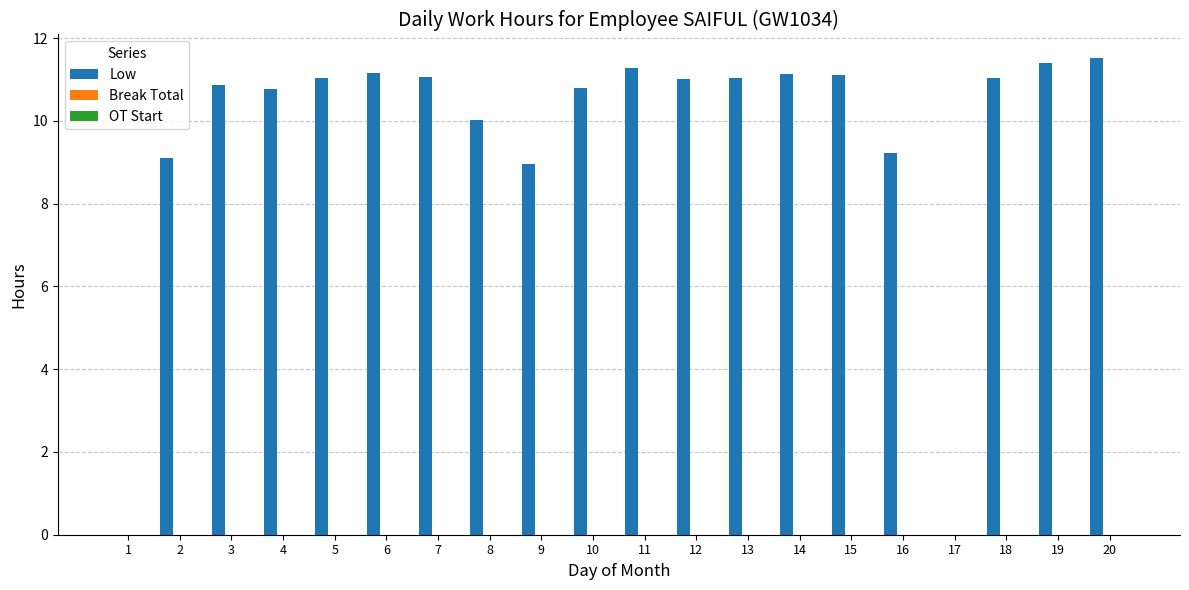

Between 5 and 8, which is larger?

5